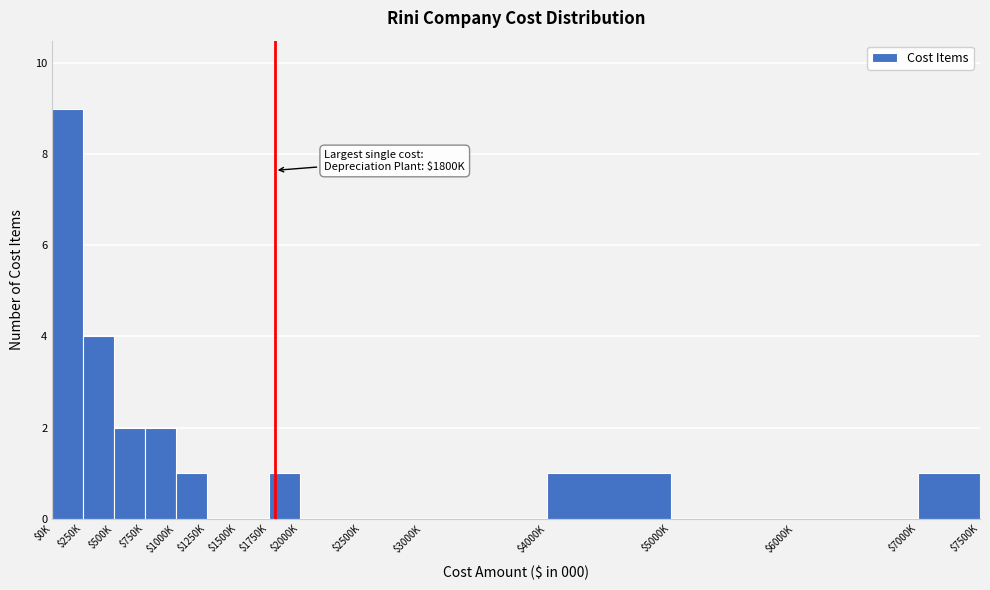

What is the maximum value shown in the chart?

9